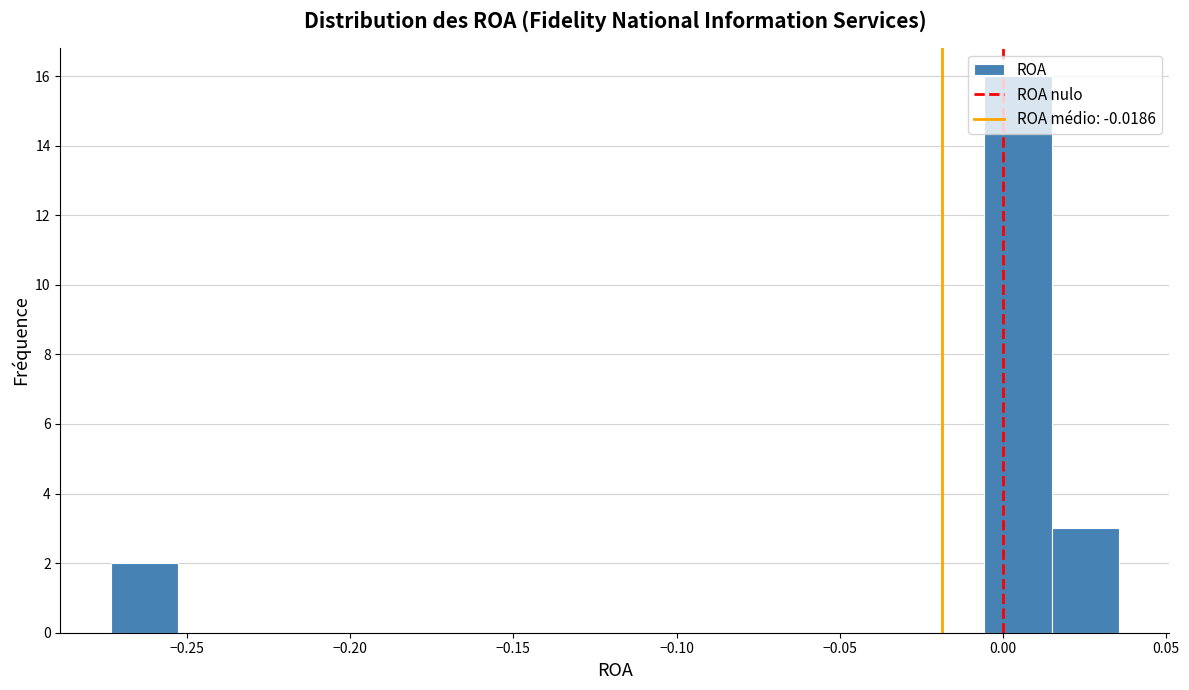

Reading left to right, transcribe this chart: for each bar, give the range it covers on the x-axis and its height. Neither the bar edges nor the heights are printed on the chart, so give them approximately, as read against the axes.

-0.275 to -0.255: 2
-0.255 to -0.230: 0
-0.230 to -0.210: 0
-0.210 to -0.190: 0
-0.190 to -0.170: 0
-0.170 to -0.150: 0
-0.150 to -0.130: 0
-0.130 to -0.110: 0
-0.110 to -0.090: 0
-0.090 to -0.065: 0
-0.065 to -0.045: 0
-0.045 to -0.025: 0
-0.025 to -0.005: 0
-0.005 to 0.015: 16
0.015 to 0.035: 3